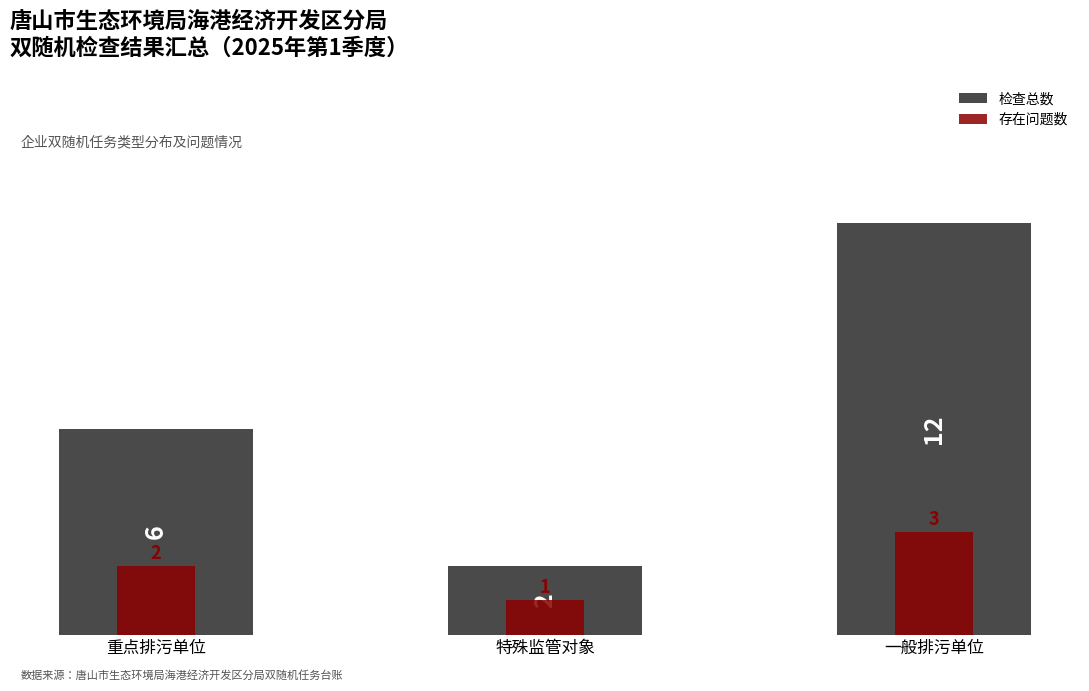

Count the number of data series in this chart.

2